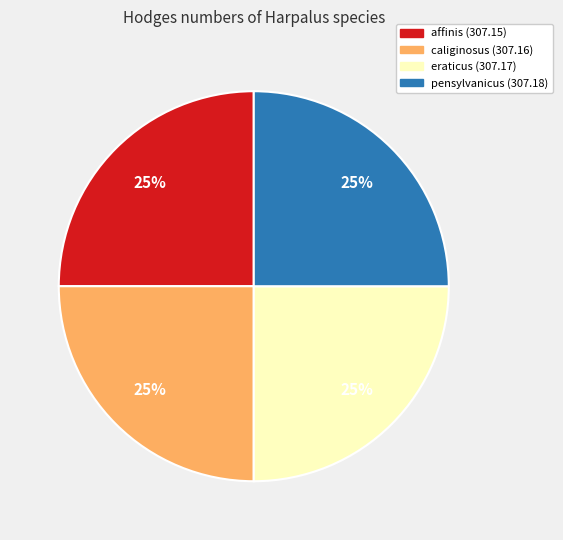

To the nearest percent, what percentage of the pie is affinis (307.15)?

25%